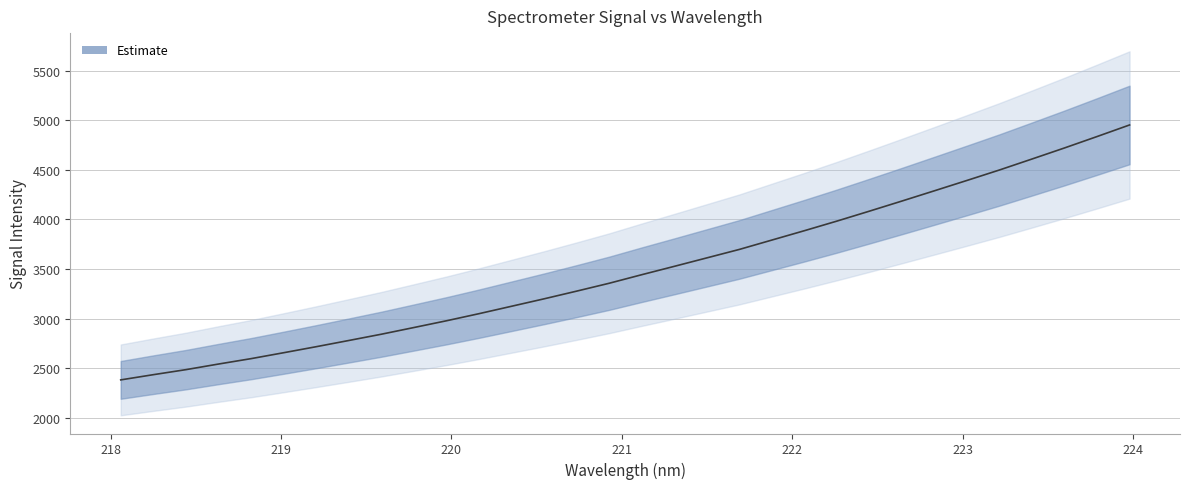

True or false: there are more than 0 points higher than both neighbors.

False